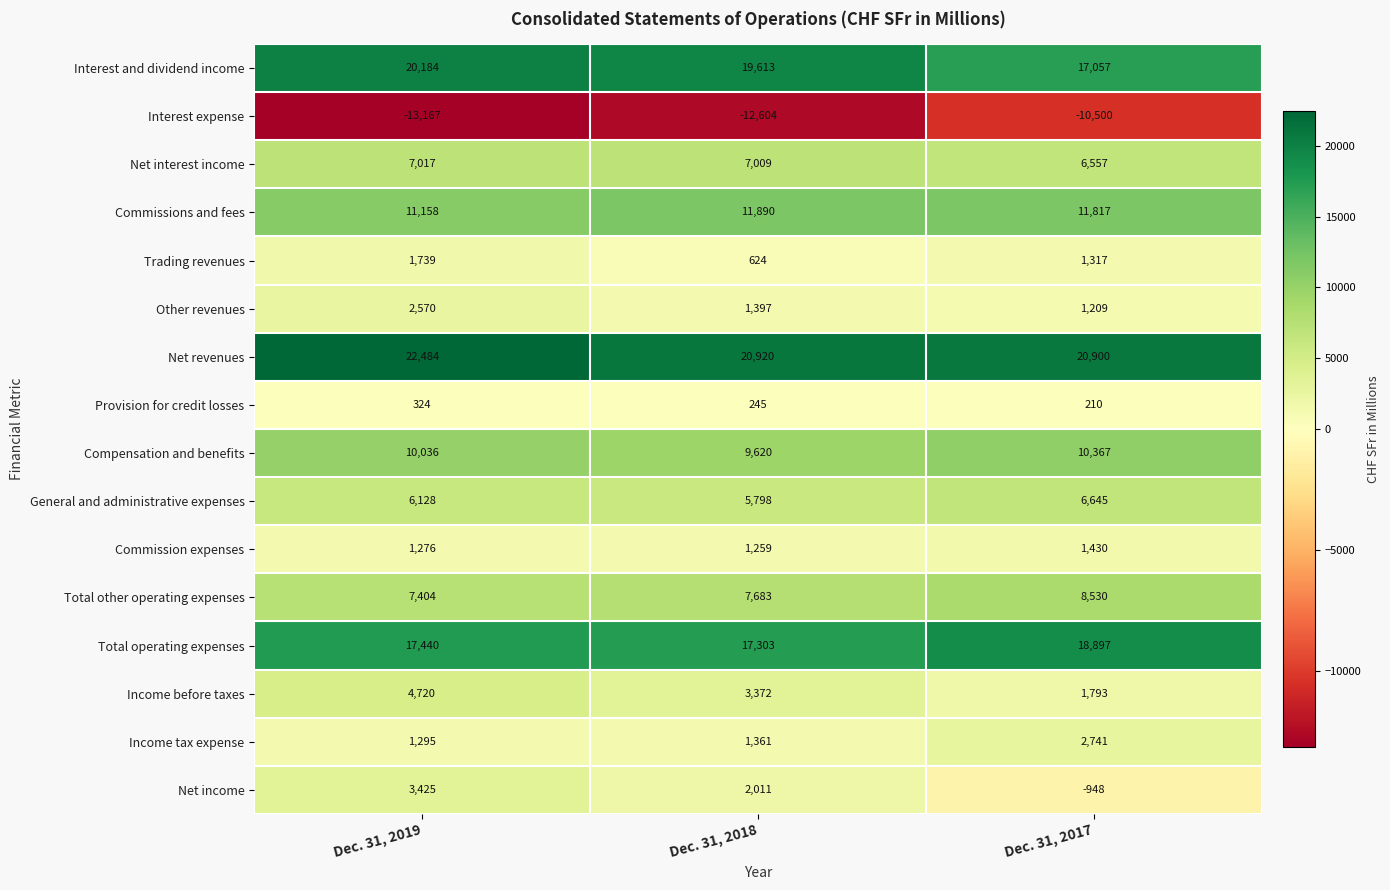

What is the sum of the Interest expense values at Dec. 31, 2017 and Dec. 31, 2018?

-23104